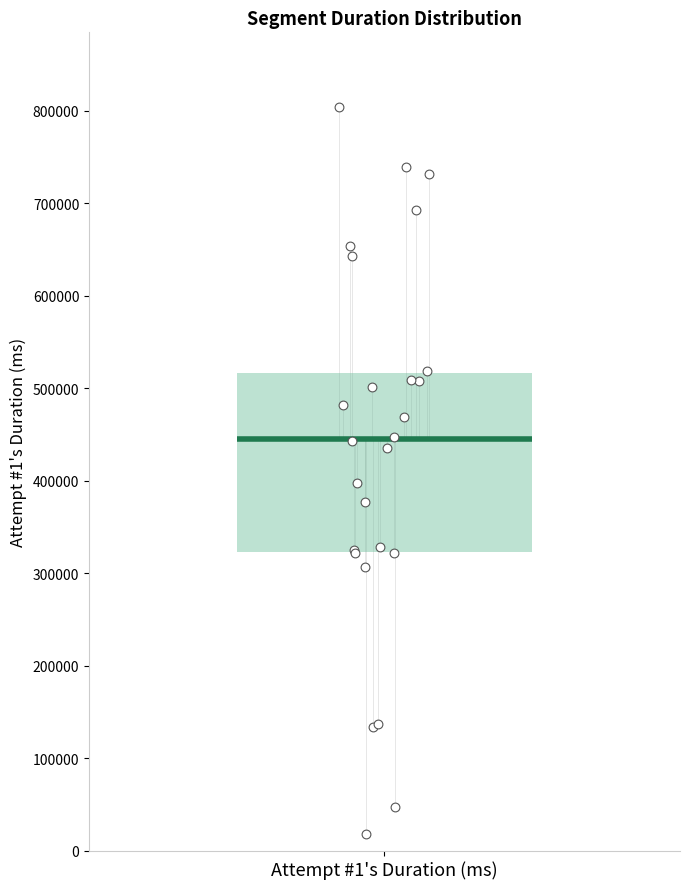

Transcribe this box plot: give where the median line is, the range the box spans, and where the two whiskers end, as read against the y-axis. The values are not printed on the chart, so give them approximately, as read against the axis.

median 450000, box 320000 to 520000, whiskers 50000 to 800000